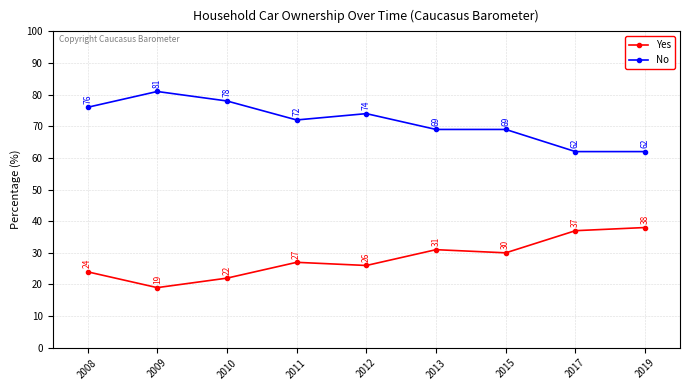

What is the difference between the second highest and minimum values in the Yes series?

18